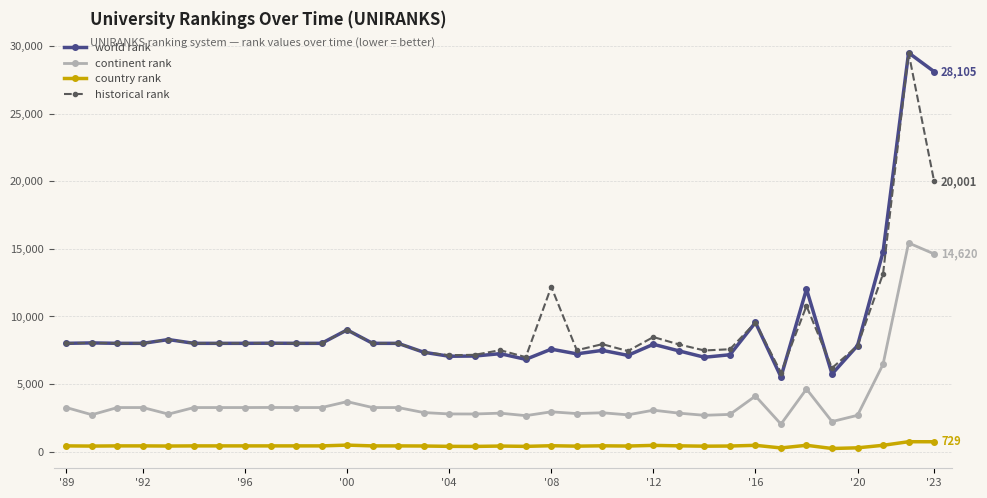

What is the lowest value of the continent rank series?

2032